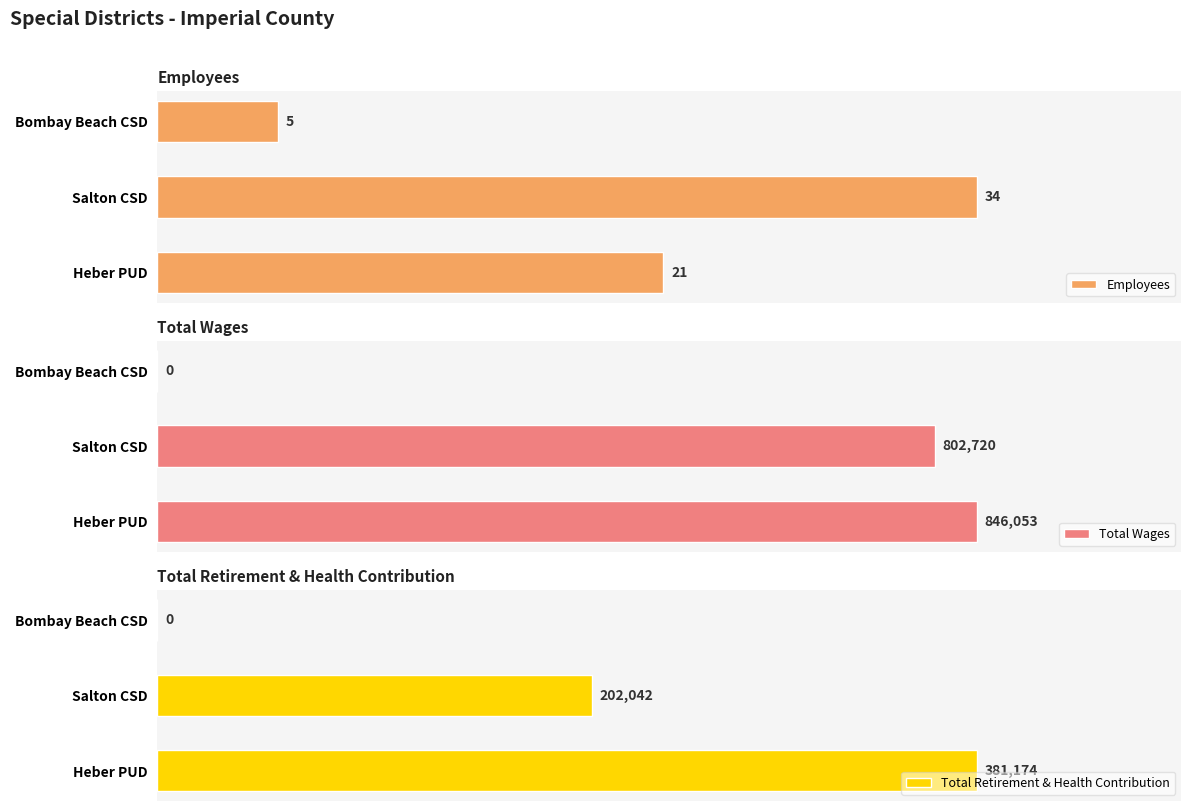

How many bars are there in total?

9